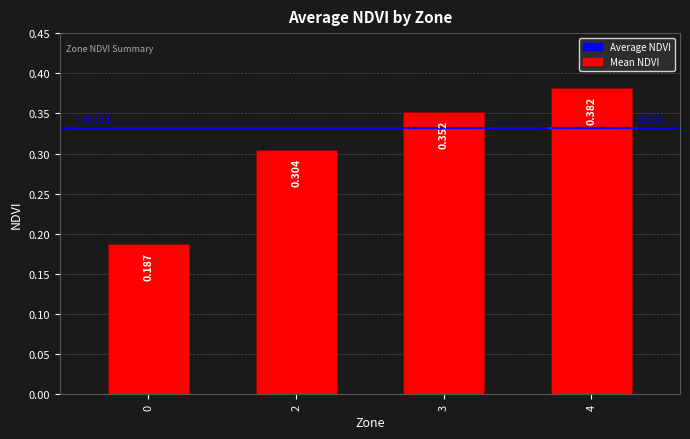

Count the number of data series in this chart.

1